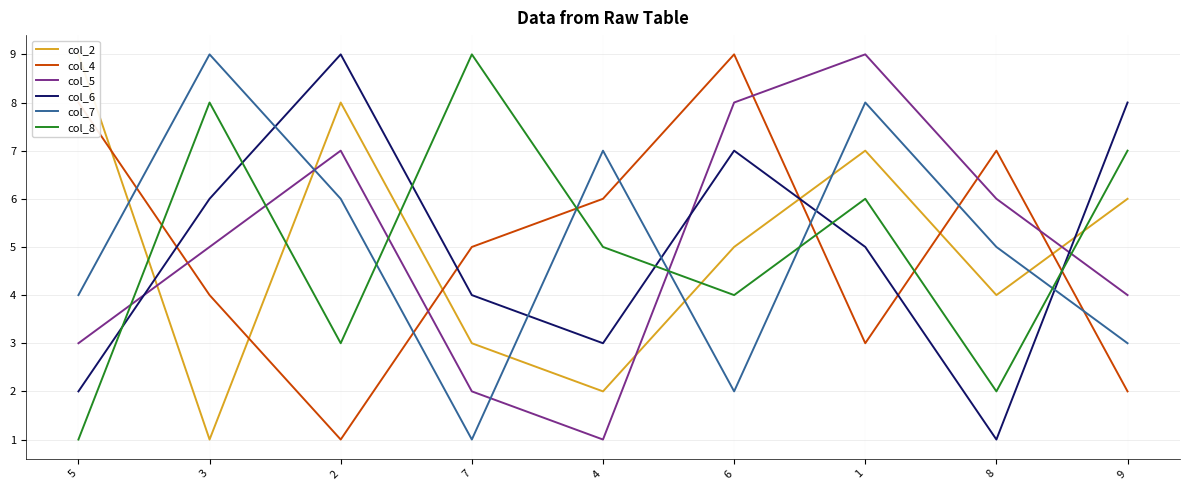

Count the col_5 values in the range 3 to 7.

5